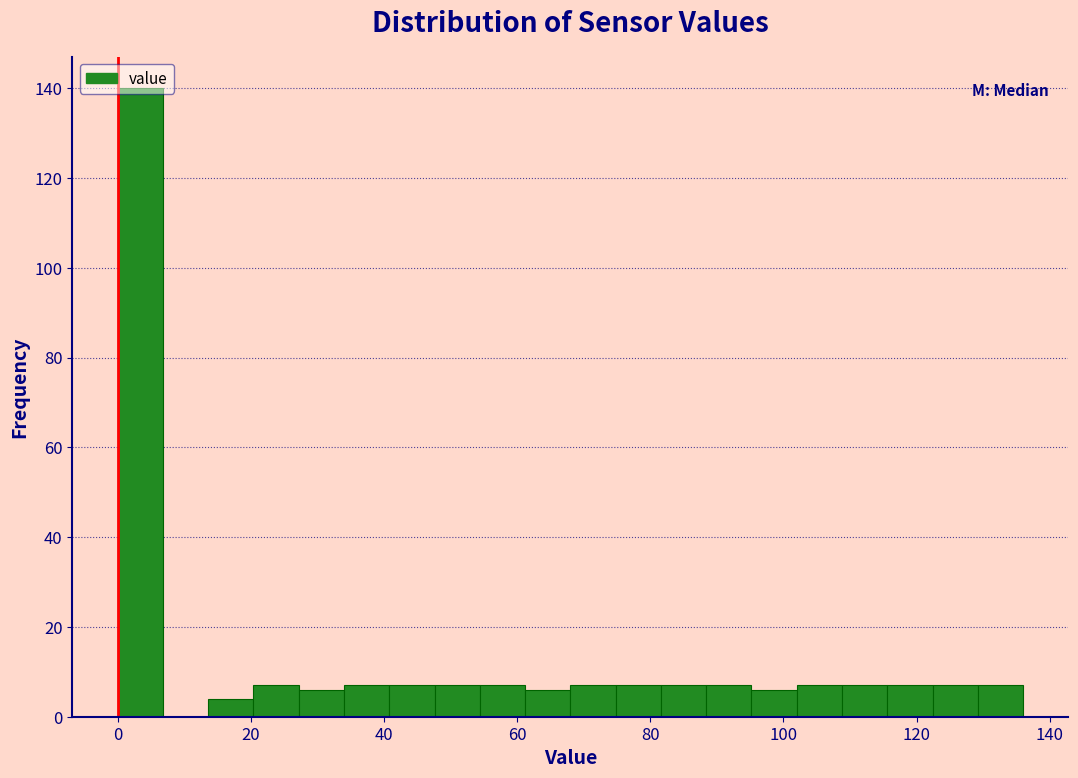

Around what value on the x-axis is the tallest bar? Give the approximate position of its centre, as read against the axis.

4